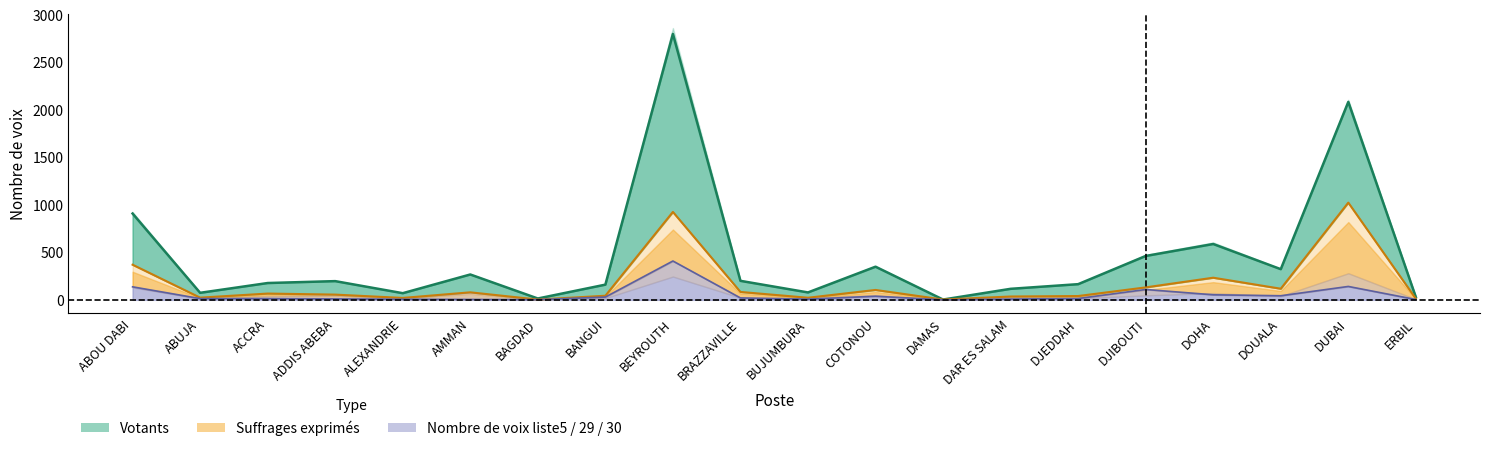

True or false: Votants and Nombre de voix liste30 cross at least once.

False